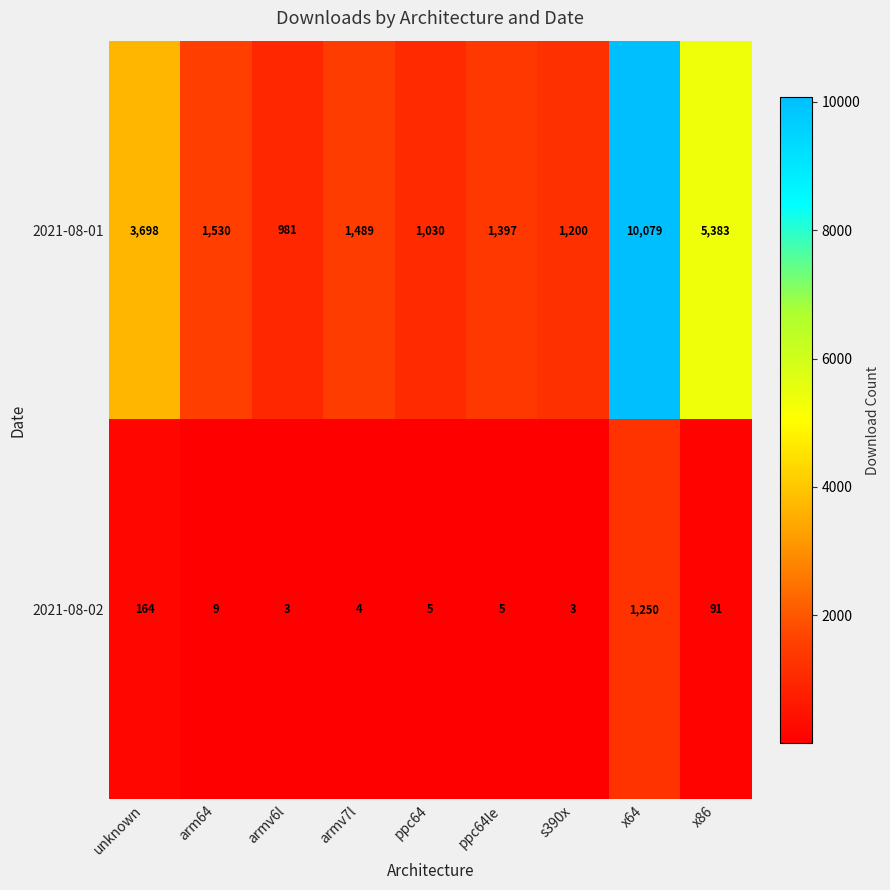

Reading left to right, extract all data points from this chart.

2021-08-01: unknown=3698	arm64=1530	armv6l=981	armv7l=1489	ppc64=1030	ppc64le=1397	s390x=1200	x64=10079	x86=5383
2021-08-02: unknown=164	arm64=9	armv6l=3	armv7l=4	ppc64=5	ppc64le=5	s390x=3	x64=1250	x86=91